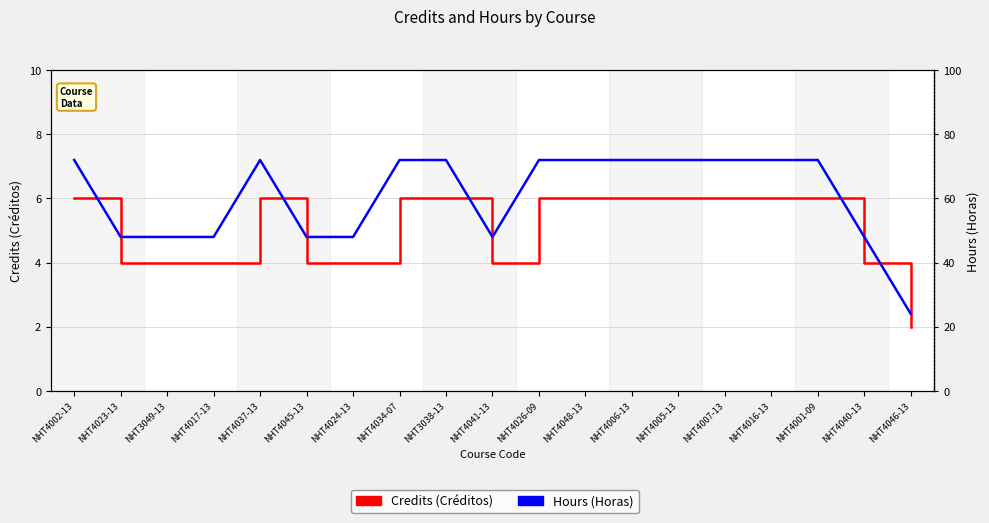

What is the label of the 4th point from the left?

NHT4017-13